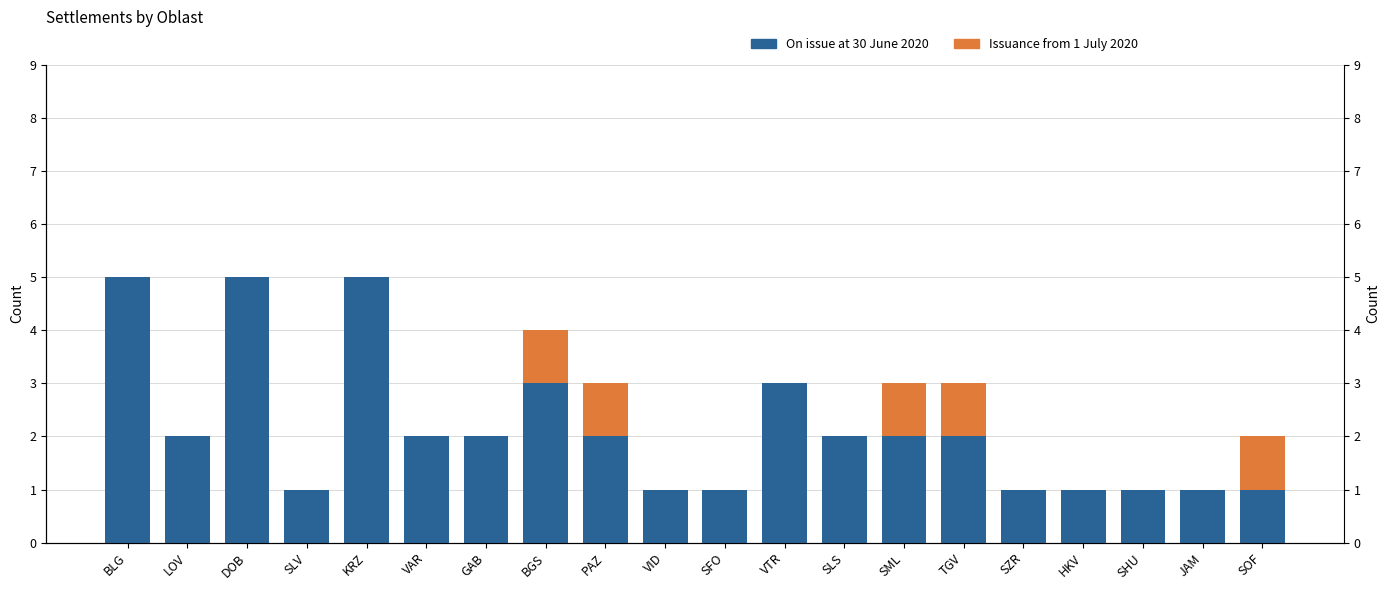

How many bars are there in total?

40